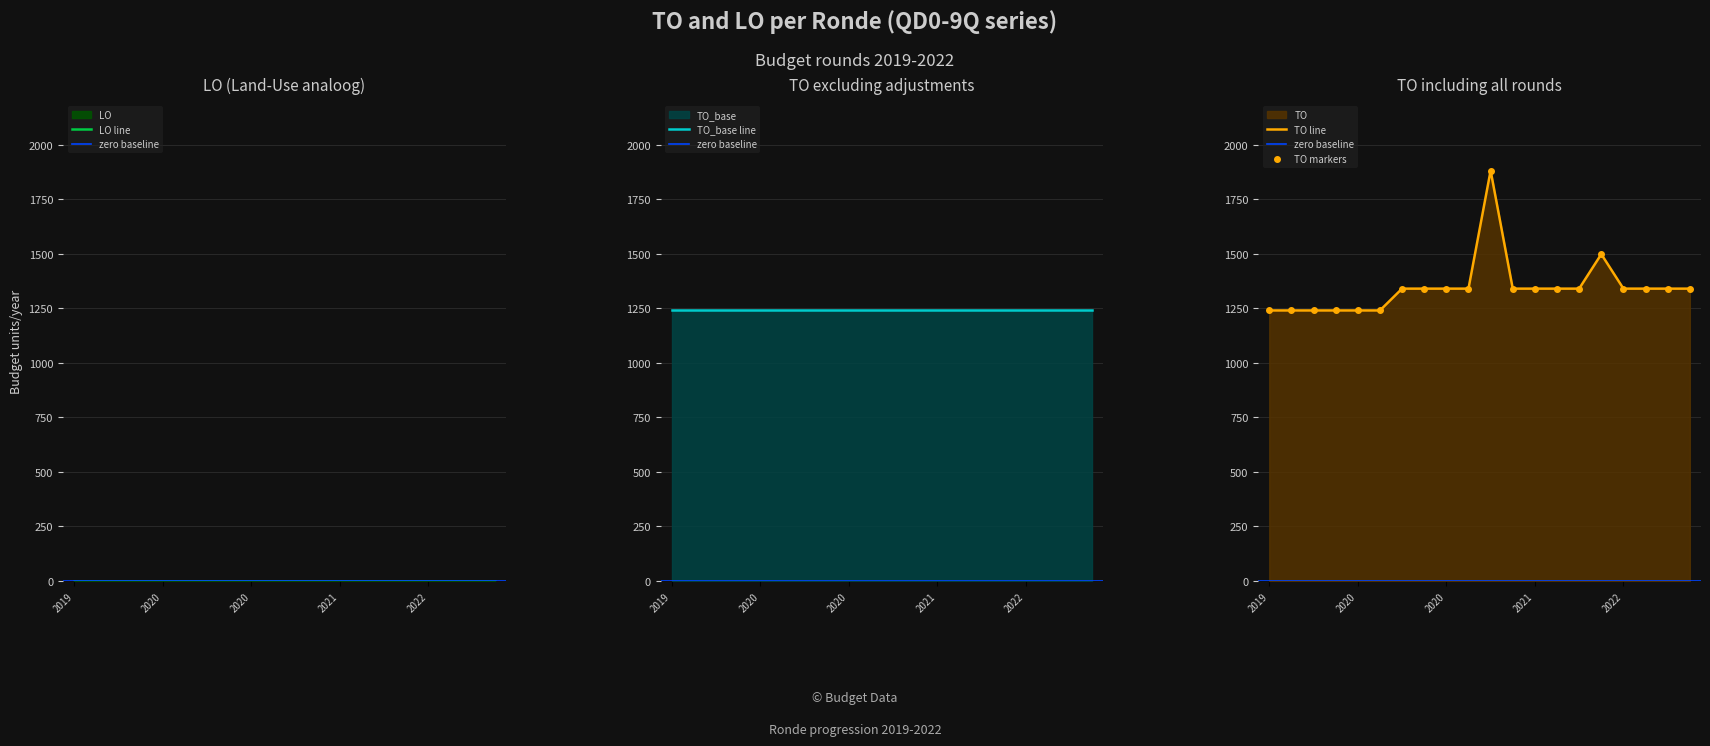

Between 2020 1ste aanpassing - ontwerp and 2022 1ste aanpassing - goedgekeurd, which is larger?

2020 1ste aanpassing - ontwerp